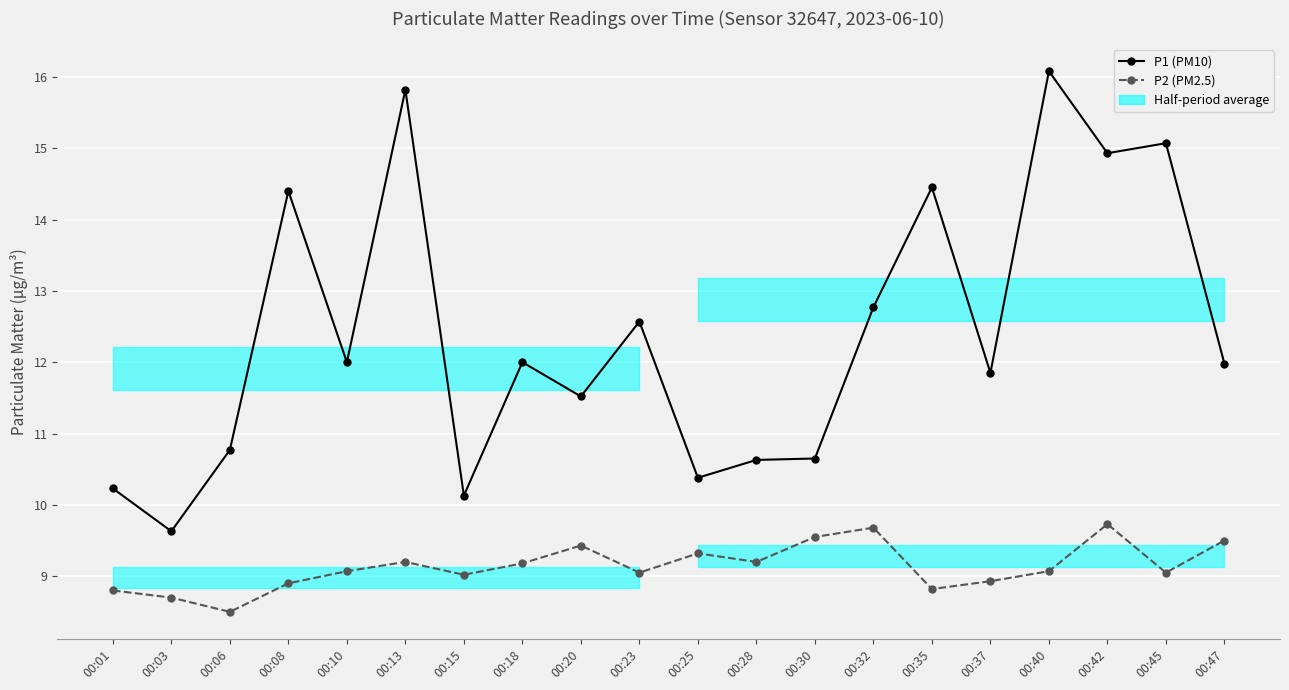

List the series in order of their peak value, highest first.

P1 (PM10), P2 (PM2.5)